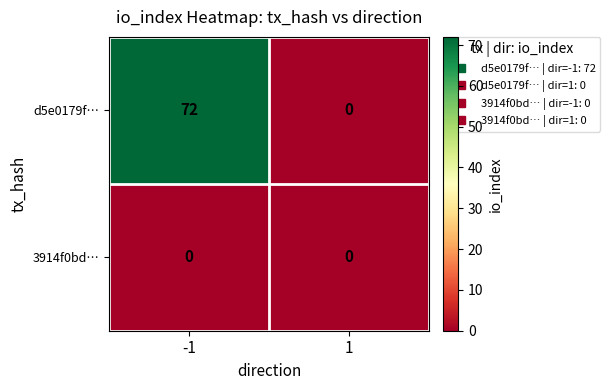

Reading right to left, extract all data points from this chart.

d5e0179f…: 0	72
3914f0bd…: 0	0